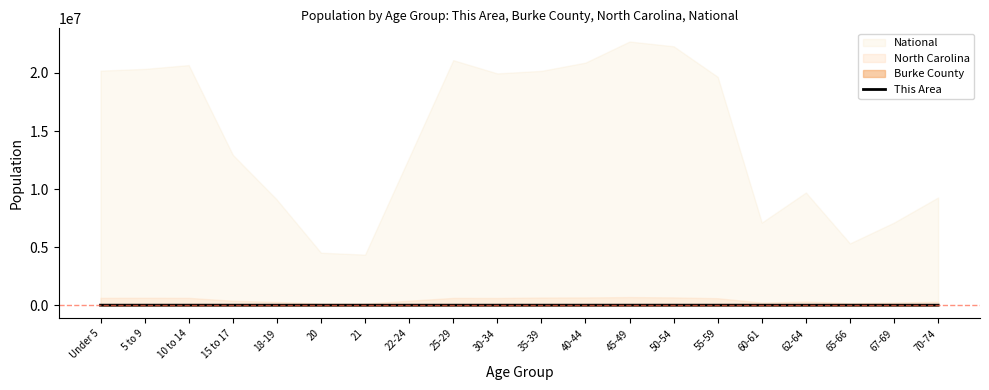

What is the value of the 4th point from the left?

729